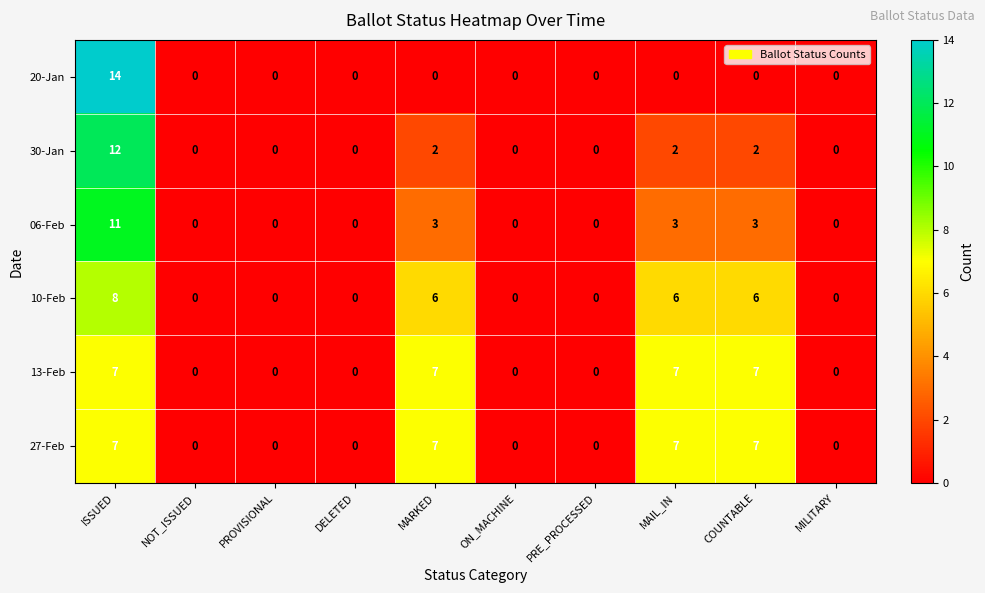

How many series are shown in this chart?

6